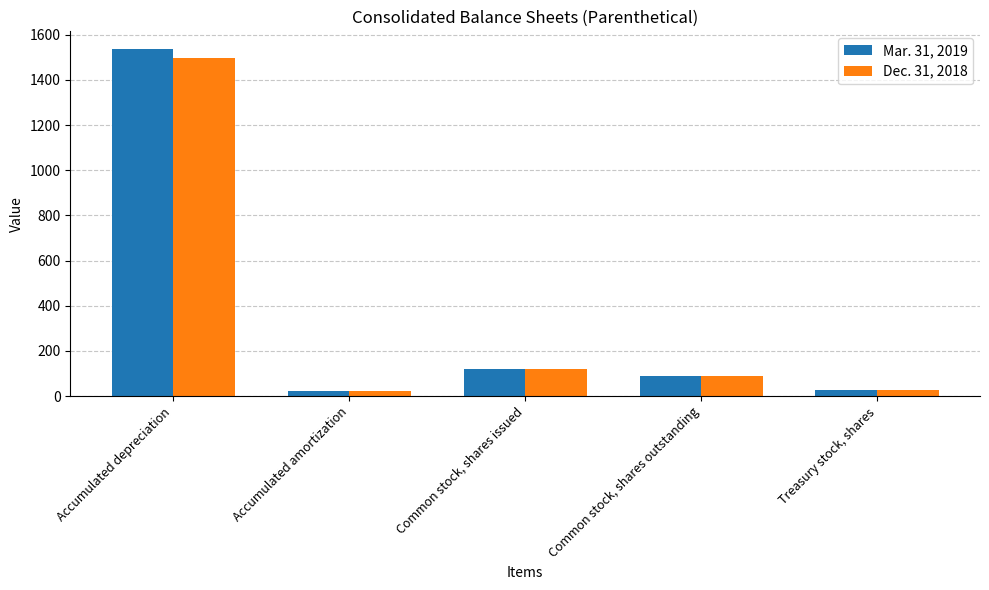

True or false: Dec. 31, 2018 has a value of 2102.4 at Accumulated depreciation.

False